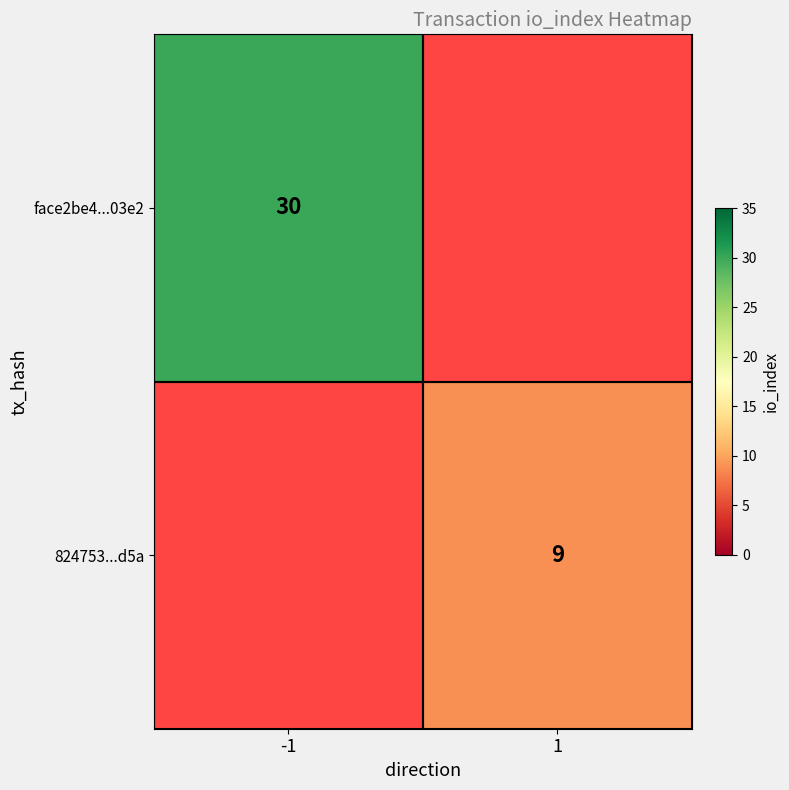

True or false: 824753...d5a has a value of 9 at 1.

True